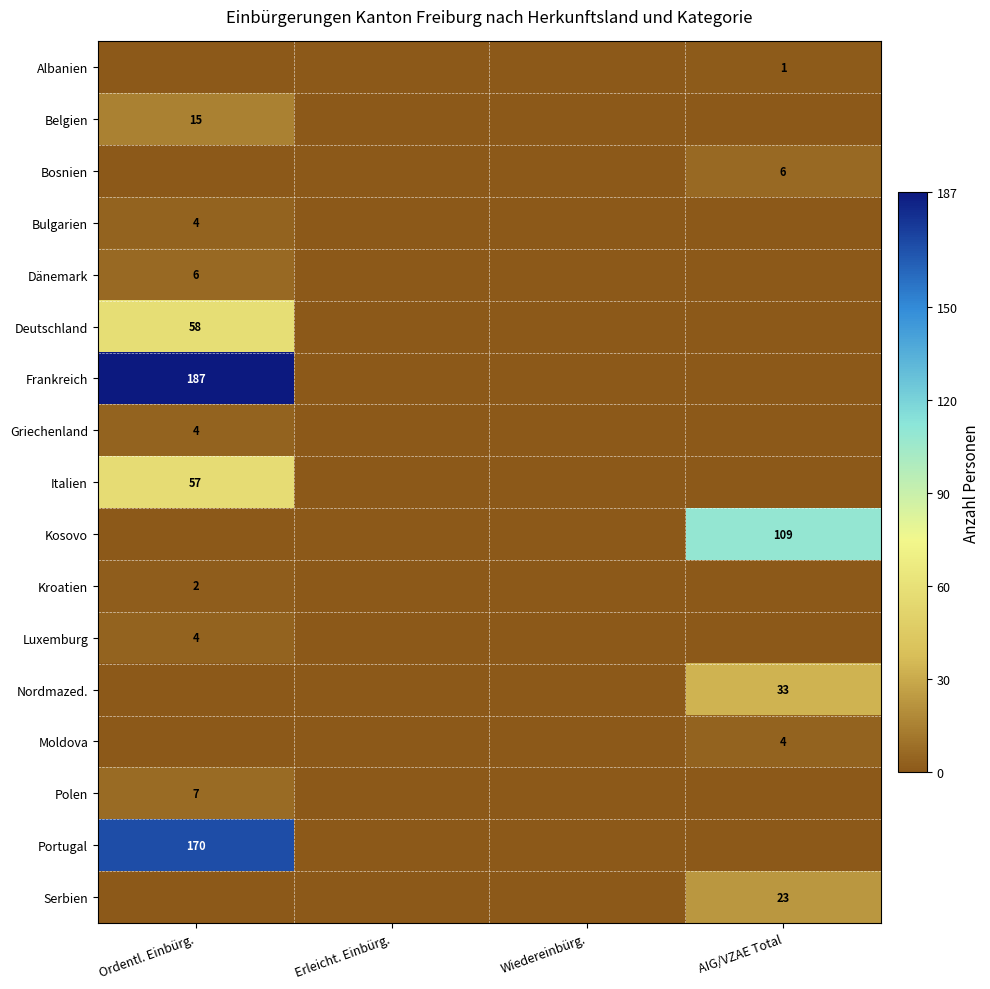

How many values in the Kosovo series exceed 0?

1